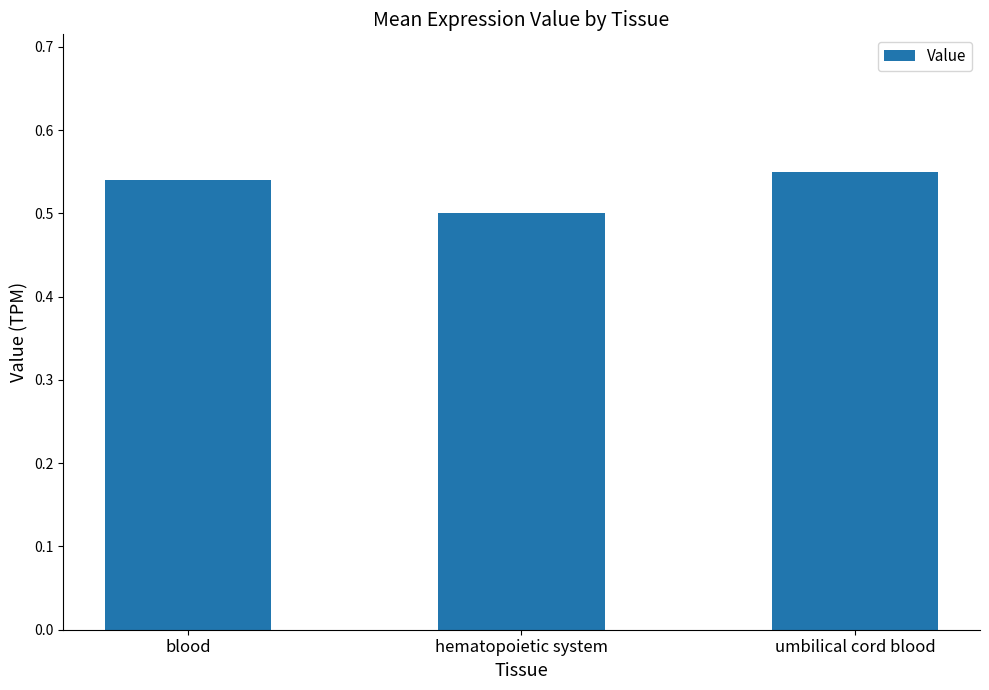

What is the sum of all values?

1.6